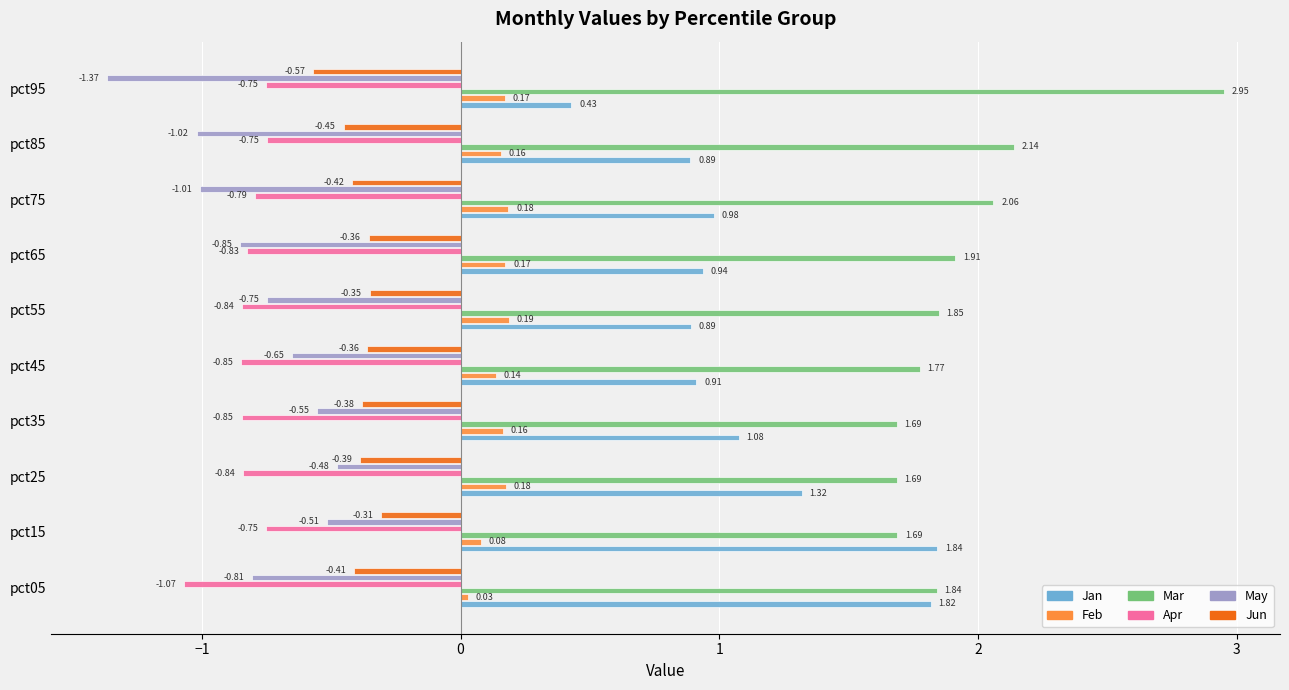

How many Feb values are between 0 and 1?

10